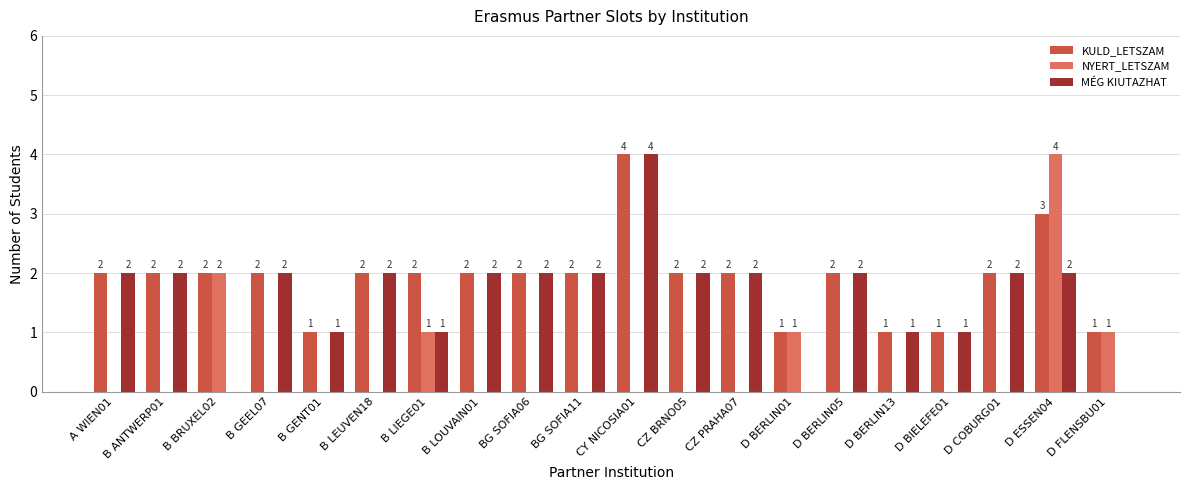

True or false: MÉG KIUTAZHAT has a value of 1 at D BIELEFE01.

True